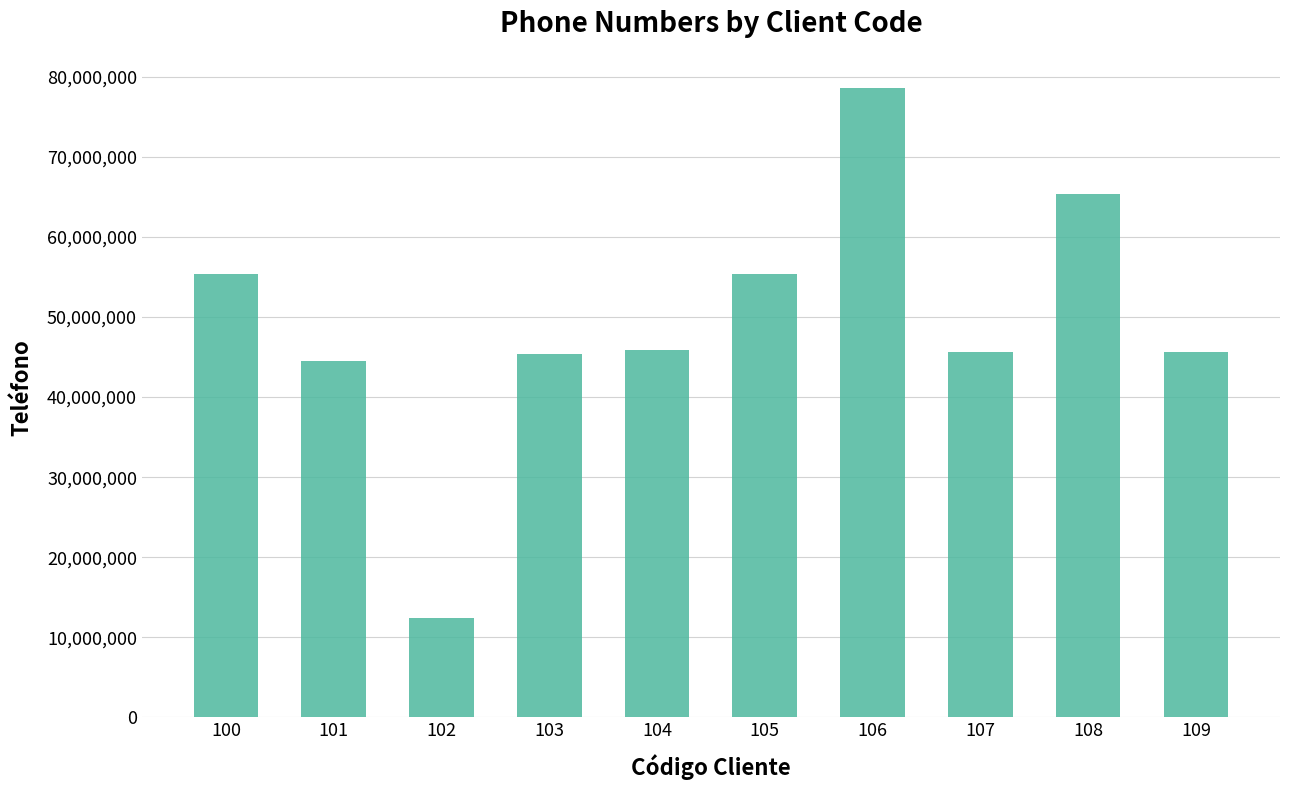

What is the smallest value displayed?

12453698